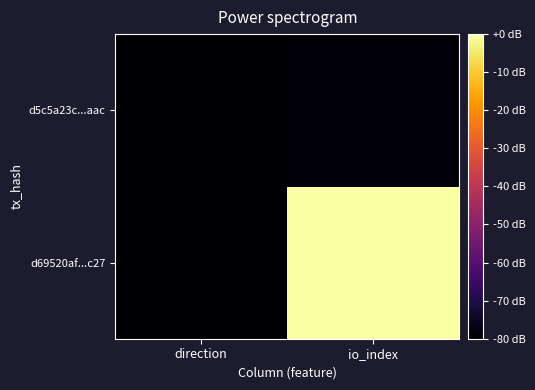

At how many categories does at least one series exceed -32?

1